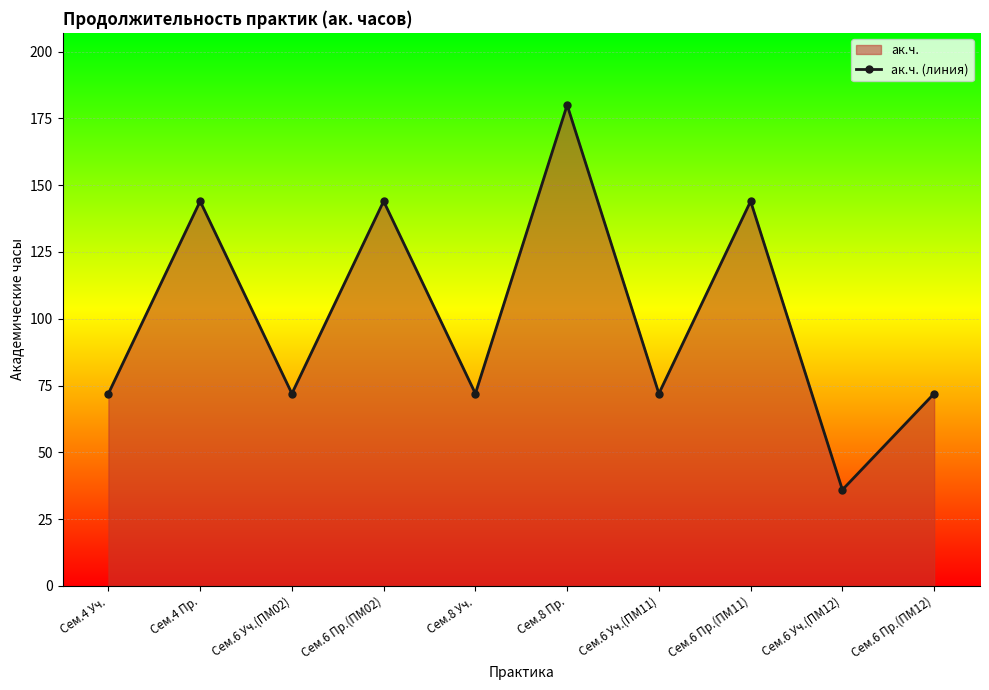

Which label corresponds to the largest value in the chart?

Сем.8 Пр.